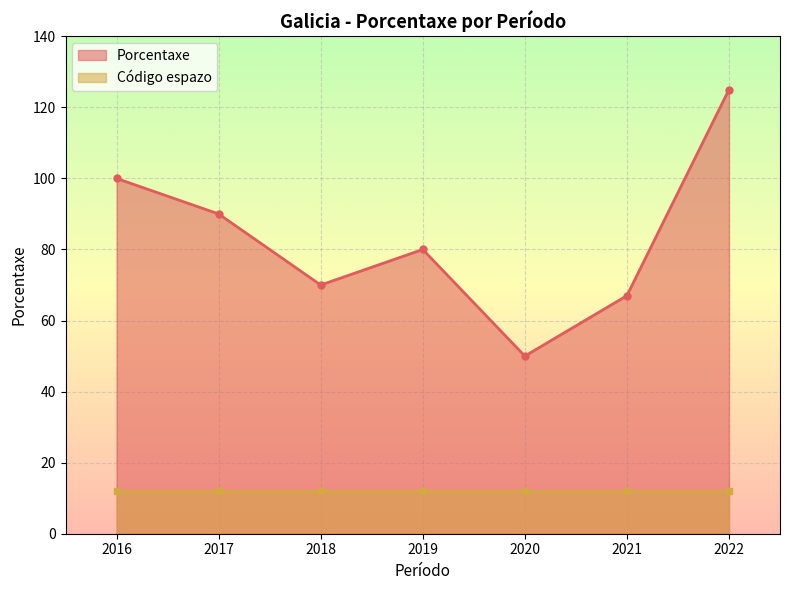

What is the sum of all values?

582